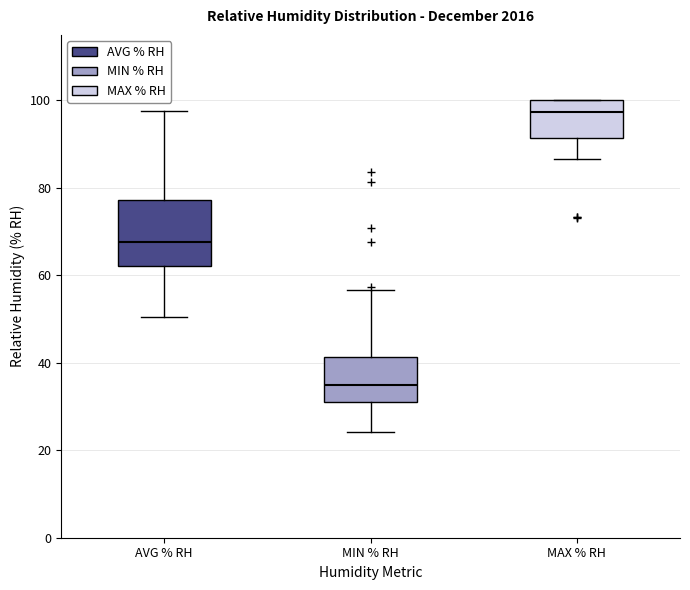

Which box's median line is the highest?

MAX % RH